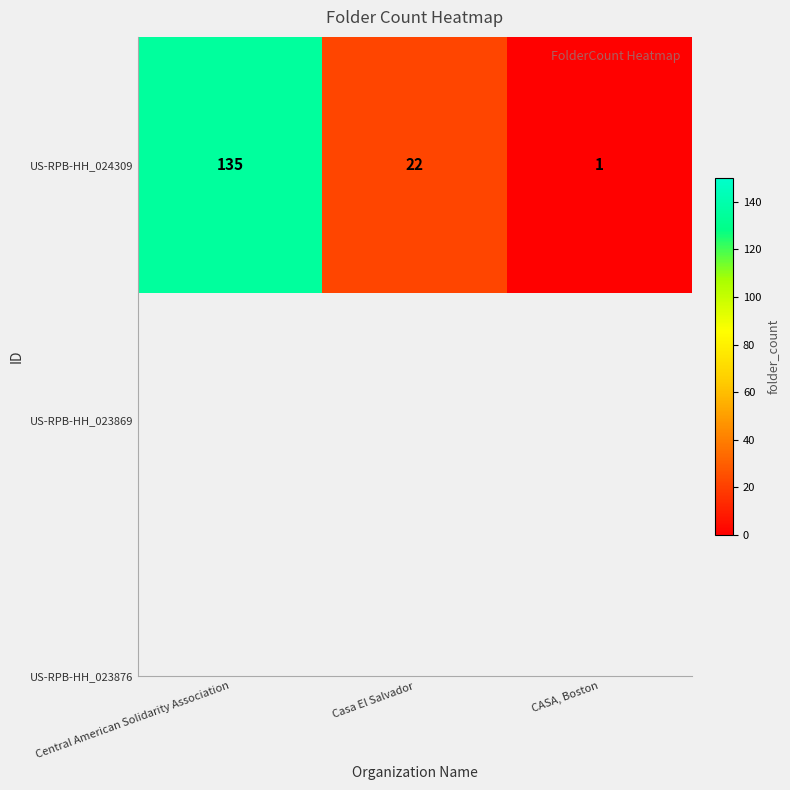

Rank the categories by value from highest to lowest.

Central American Solidarity Association, Casa El Salvador, CASA, Boston